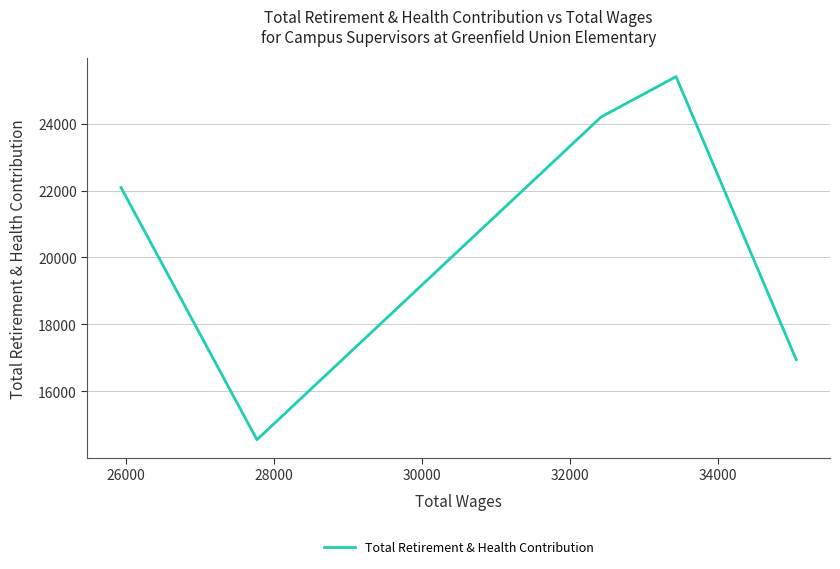

How many interior local peaks (higher than both neighbors) does the data have?

1